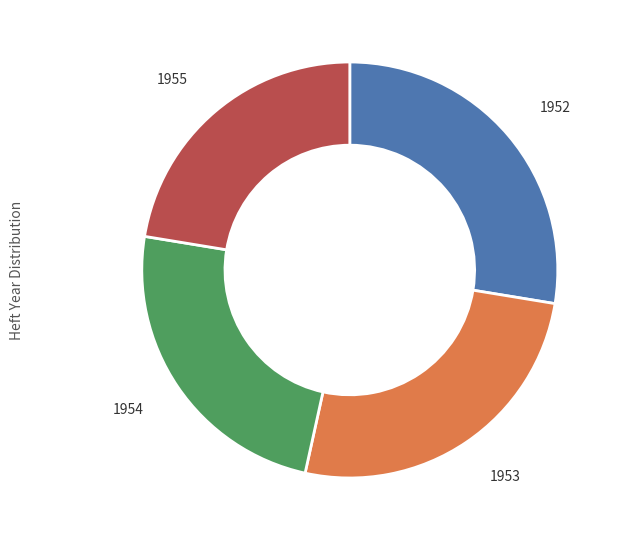

Is there any slice that represents more than half of the pie?

No